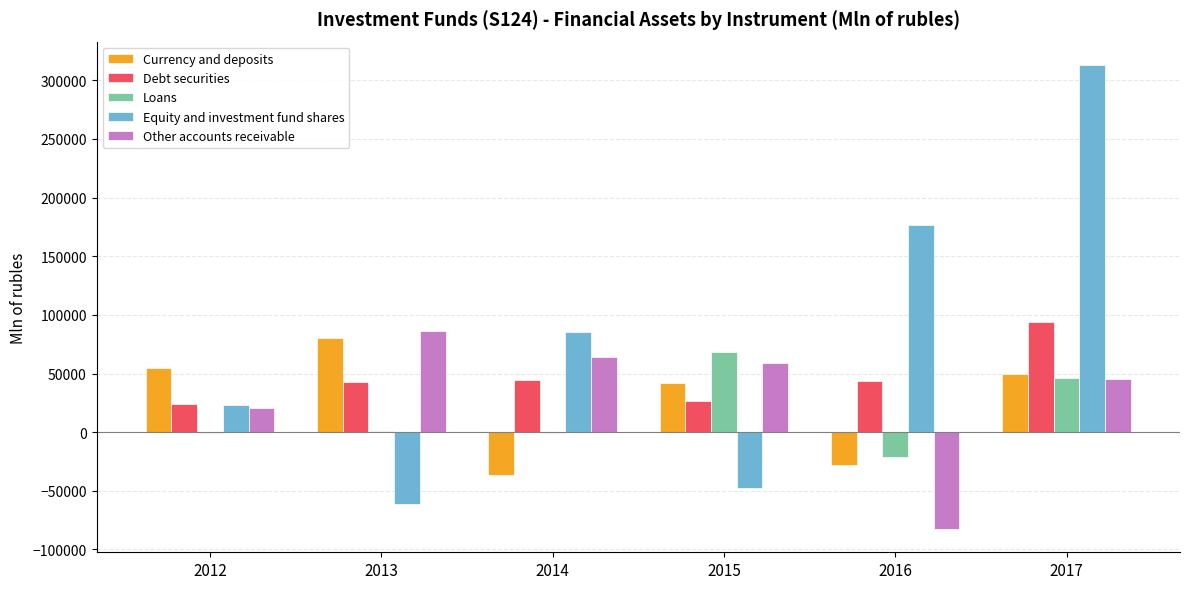

What is the maximum value shown in the chart?

313175